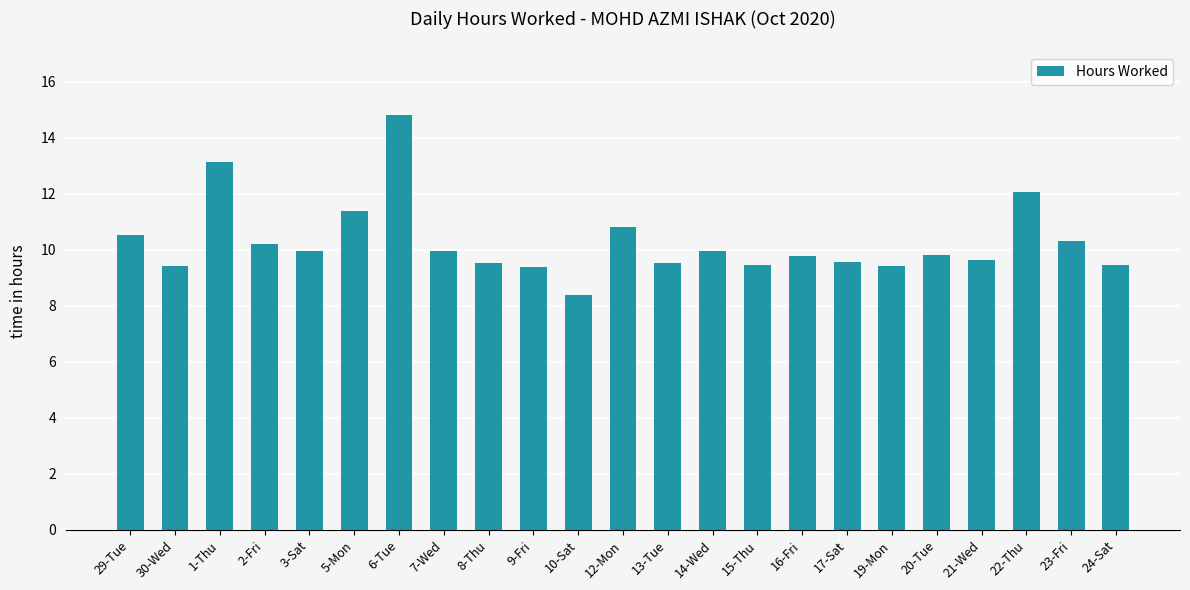

What is the greatest value displayed?

14.8